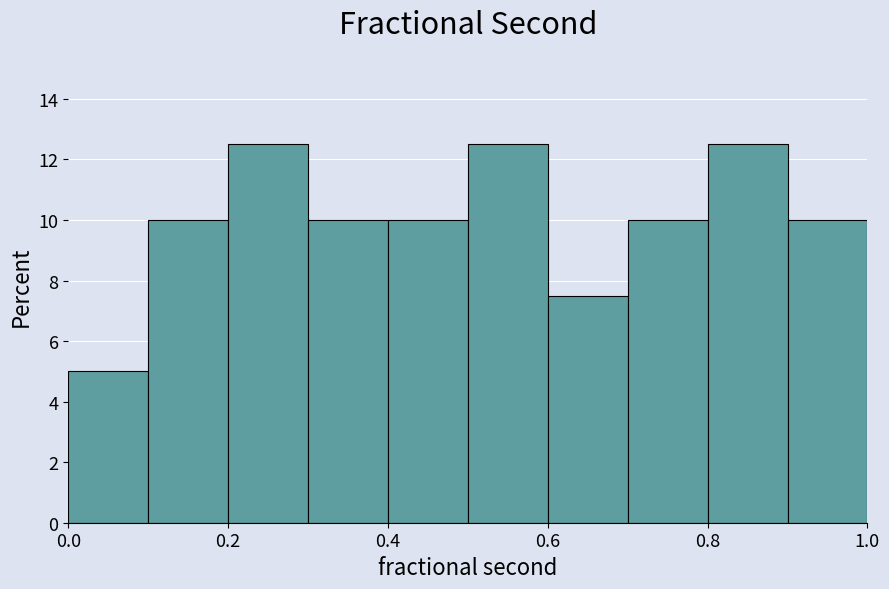

Reading left to right, transcribe this chart: for each bar, give the range it covers on the x-axis and its height. The values are not printed on the chart, so give them approximately, as read against the axis.

0.0 to 0.1: 5.0
0.1 to 0.2: 10.0
0.2 to 0.3: 12.6
0.3 to 0.4: 10.0
0.4 to 0.5: 10.0
0.5 to 0.6: 12.6
0.6 to 0.7: 7.6
0.7 to 0.8: 10.0
0.8 to 0.9: 12.6
0.9 to 1.0: 10.0